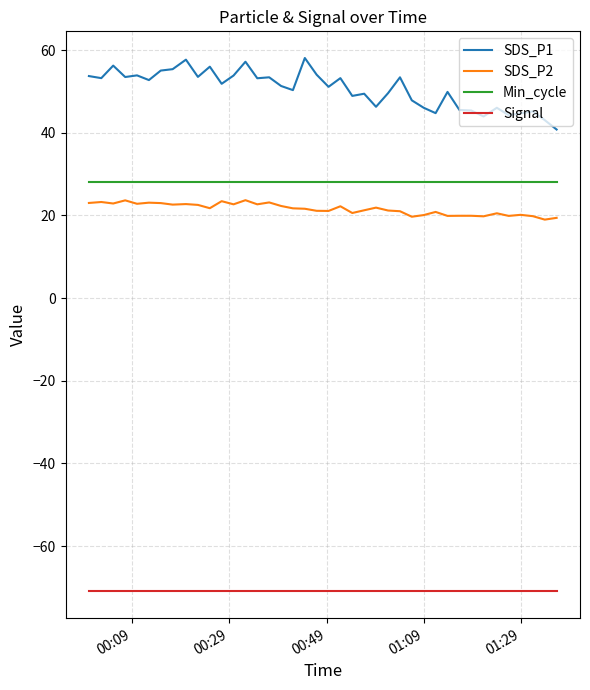

Which series has the widest spread of values?

SDS_P1